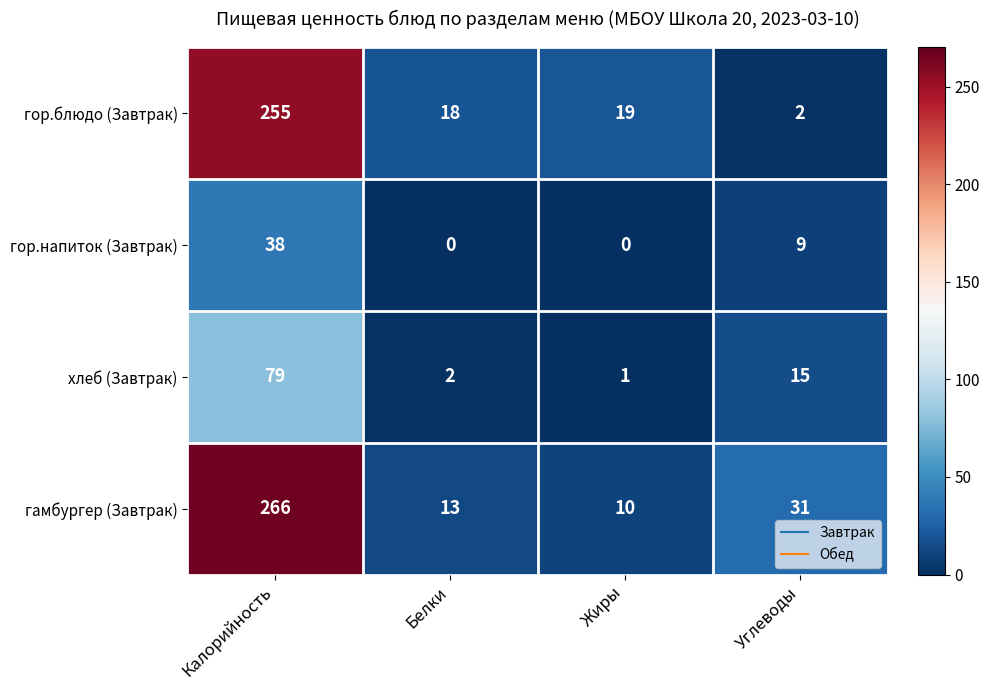

What is the average value of the гор.блюдо (Завтрак) series?

74